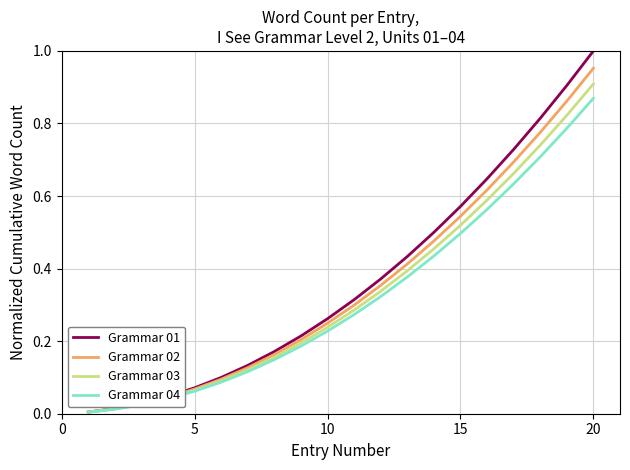

Which series has the largest range (max minus min)?

Grammar 01